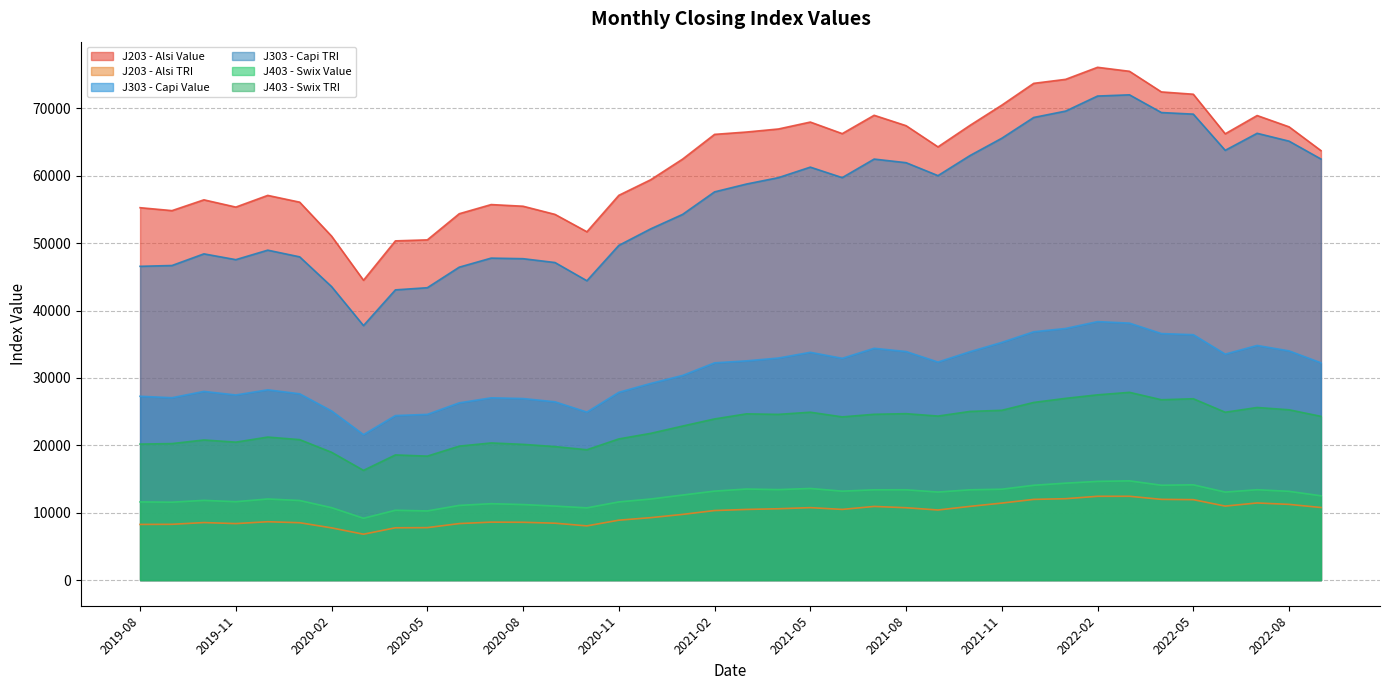

The value of J403 - Swix Value at 2021-11 is 13488.6. True or false?

True